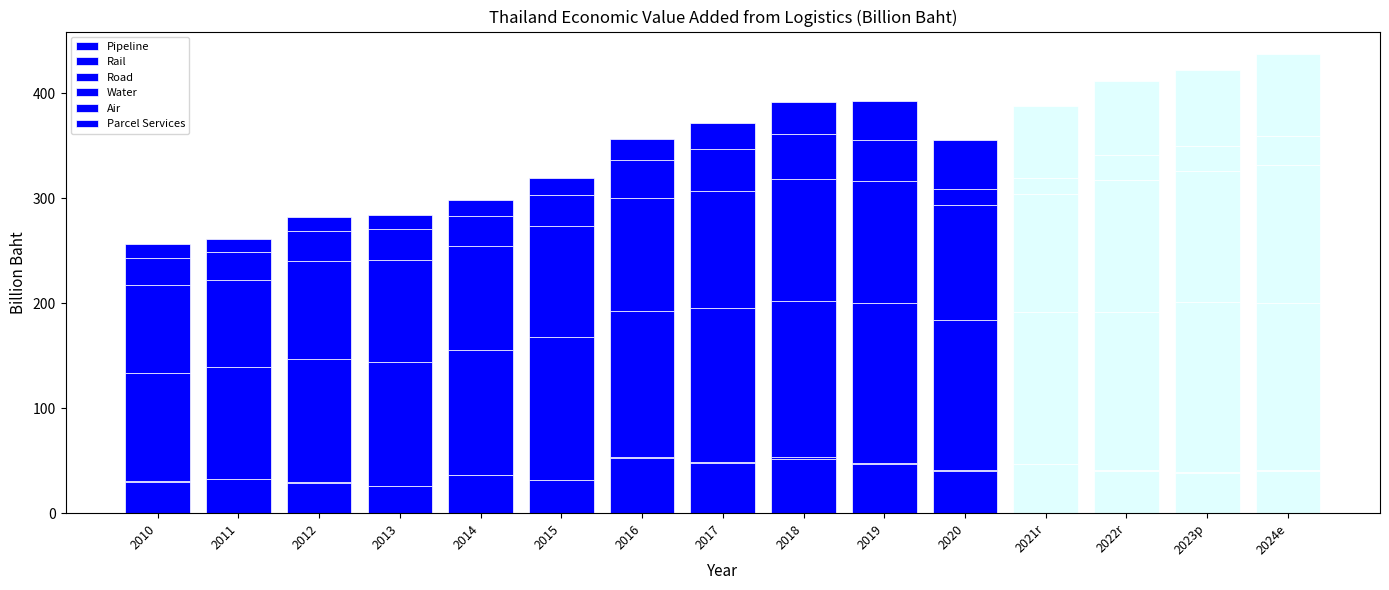

Rank the categories by Rail value from lowest to highest.

2013, 2012, 2015, 2021r, 2011, 2014, 2010, 2016, 2017, 2020, 2019, 2023p, 2024e, 2022r, 2018